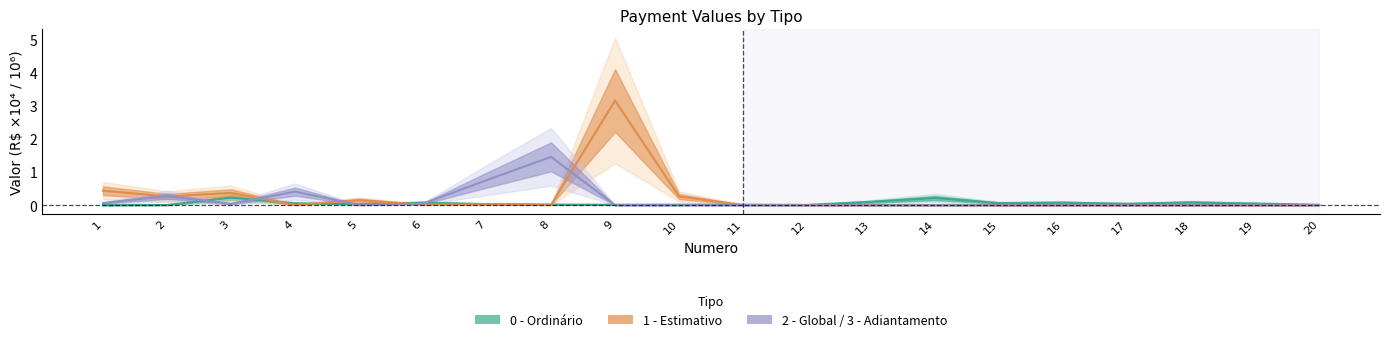

How many interior local peaks does the 2 - Global / 3 - Adiantamento series have?

3